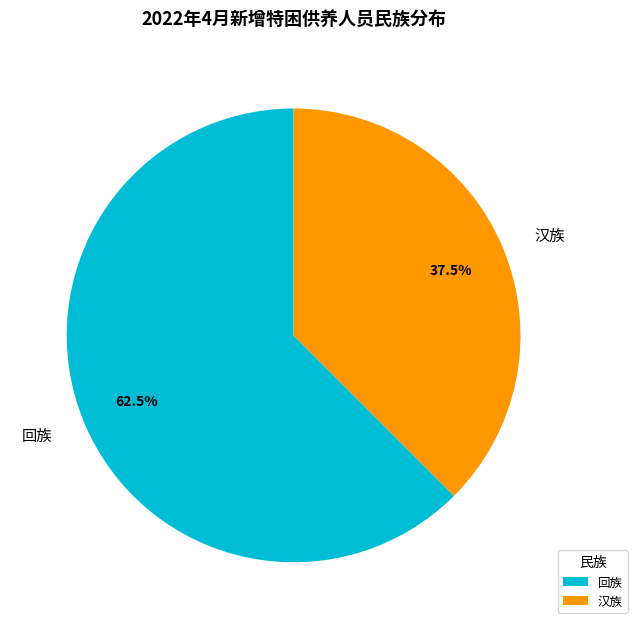

Do 汉族 and 回族 together represent more than half of the pie?

Yes